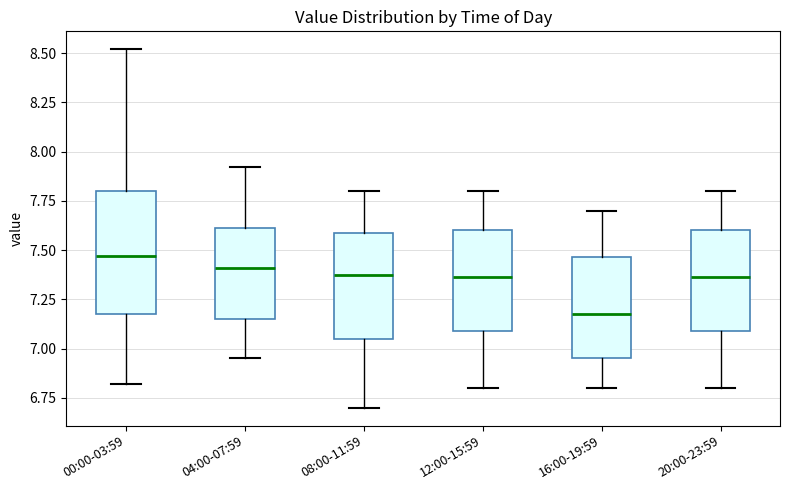

Reading left to right, read every box against the y-axis: the position of its median line, the range the box covers, and the ends of its whiskers. The values are not printed on the chart, so give them approximately, as read against the axis.

00:00-03:59: median 7.45, box 7.20 to 7.80, whiskers 6.80 to 8.50
04:00-07:59: median 7.40, box 7.15 to 7.60, whiskers 6.95 to 7.90
08:00-11:59: median 7.40, box 7.05 to 7.60, whiskers 6.70 to 7.80
12:00-15:59: median 7.35, box 7.10 to 7.60, whiskers 6.80 to 7.80
16:00-19:59: median 7.20, box 6.95 to 7.45, whiskers 6.80 to 7.70
20:00-23:59: median 7.35, box 7.10 to 7.60, whiskers 6.80 to 7.80